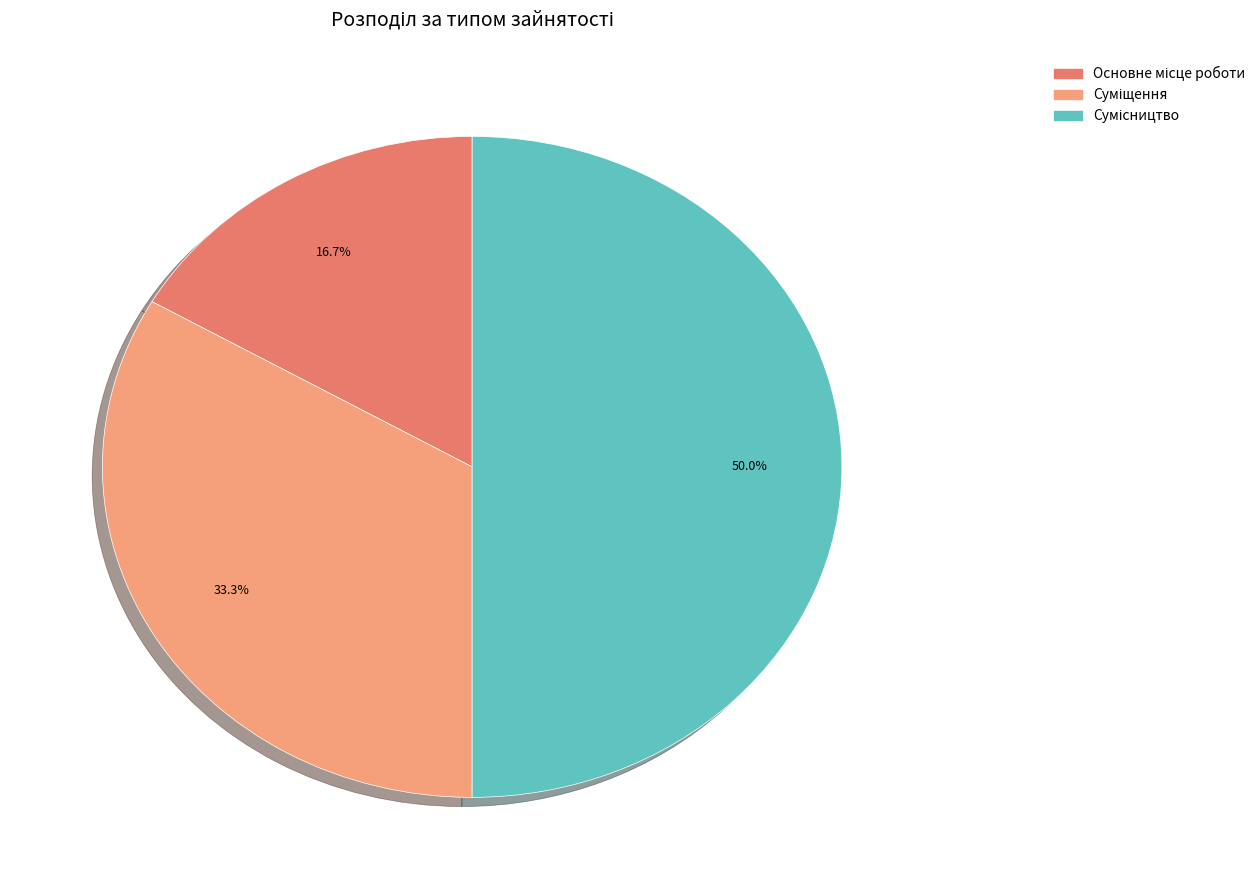

Approximately how many times larger is the value at Сумісництво compared to Основне місце роботи?

3.0